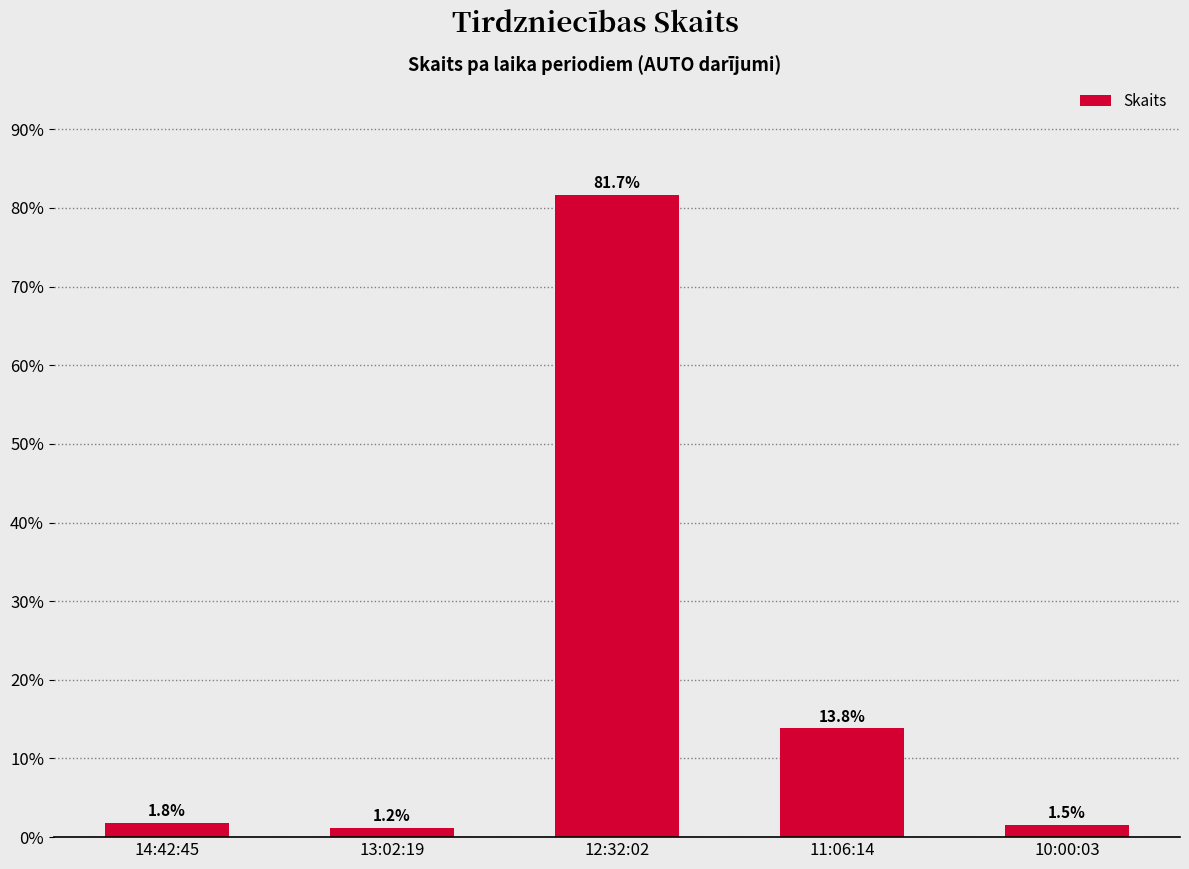

Reading left to right, list all the values displayed in this chart.

1.8	1.2	81.7	13.8	1.5